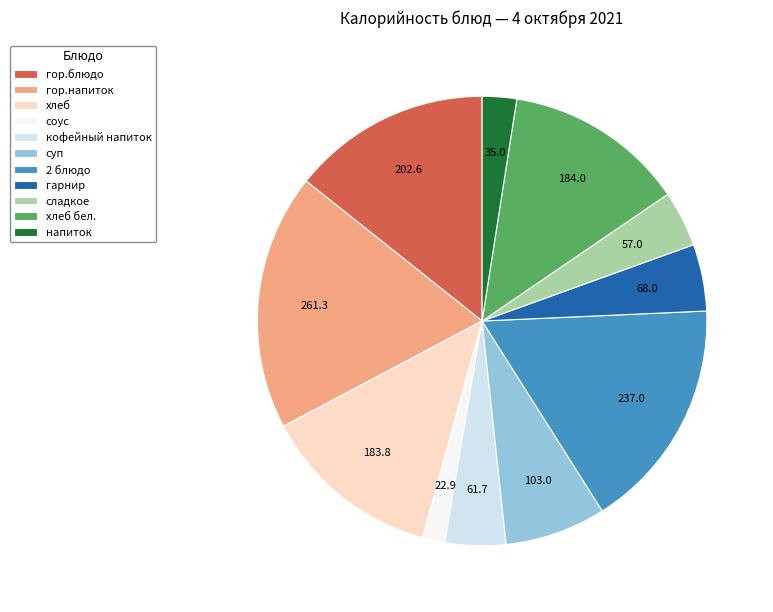

Count the number of slices in the pie.

11